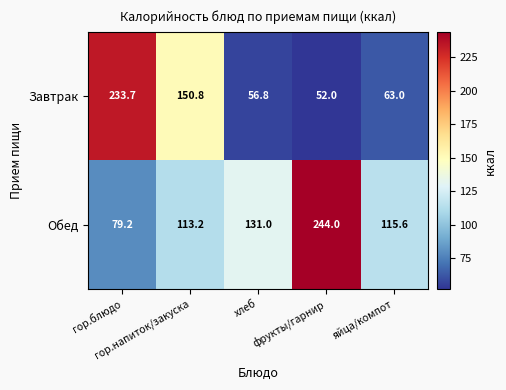

Rank the series at яйца/компот from highest to lowest value.

Обед, Завтрак